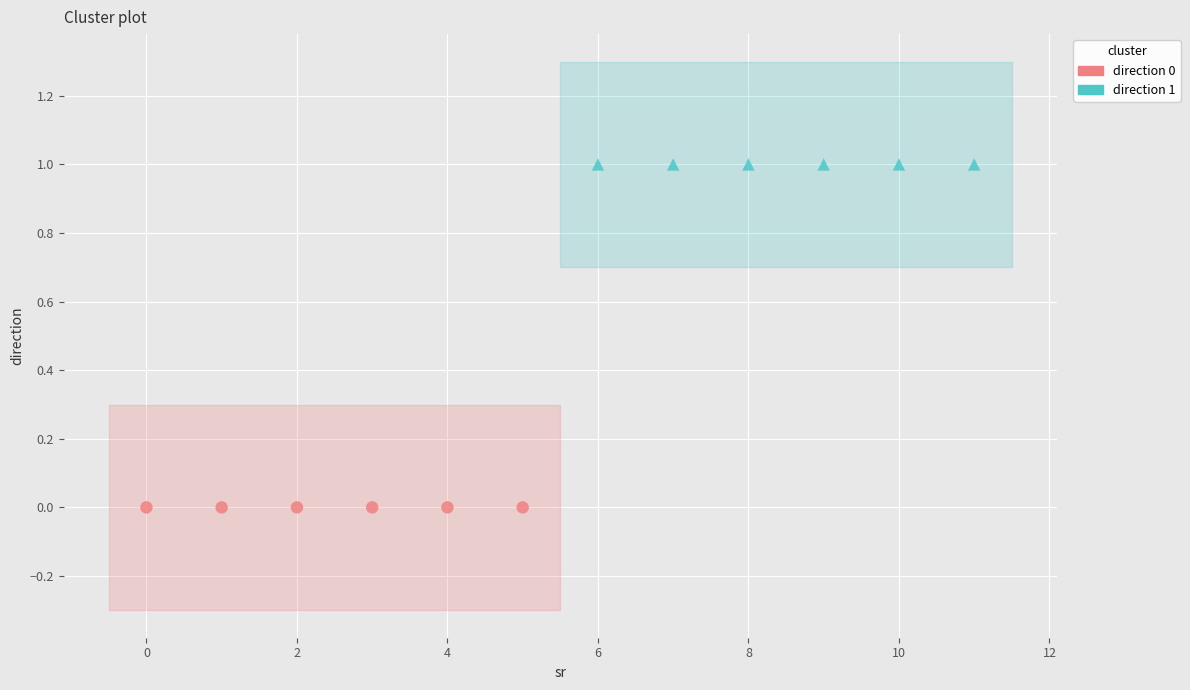

What are all the series names shown in the legend?

direction 0, direction 1